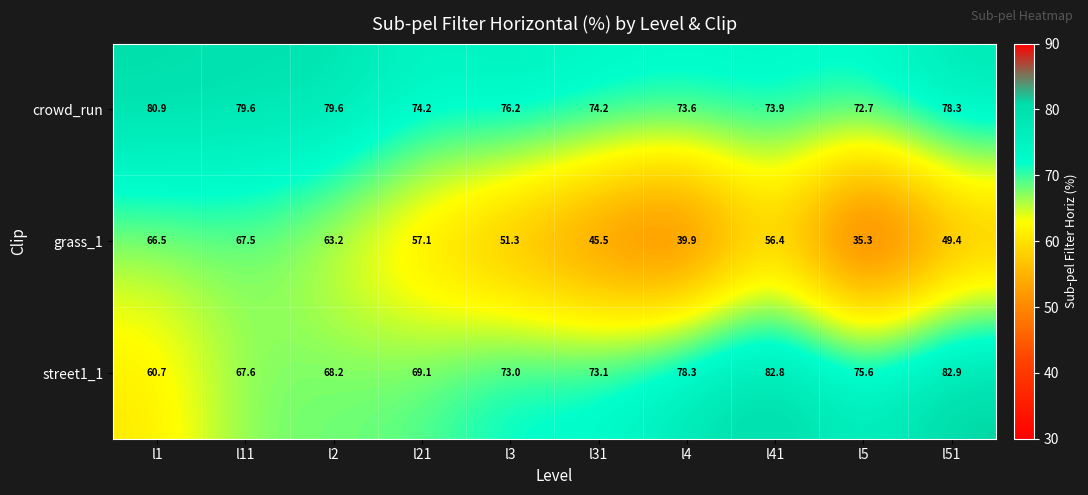

How many series are shown in this chart?

3